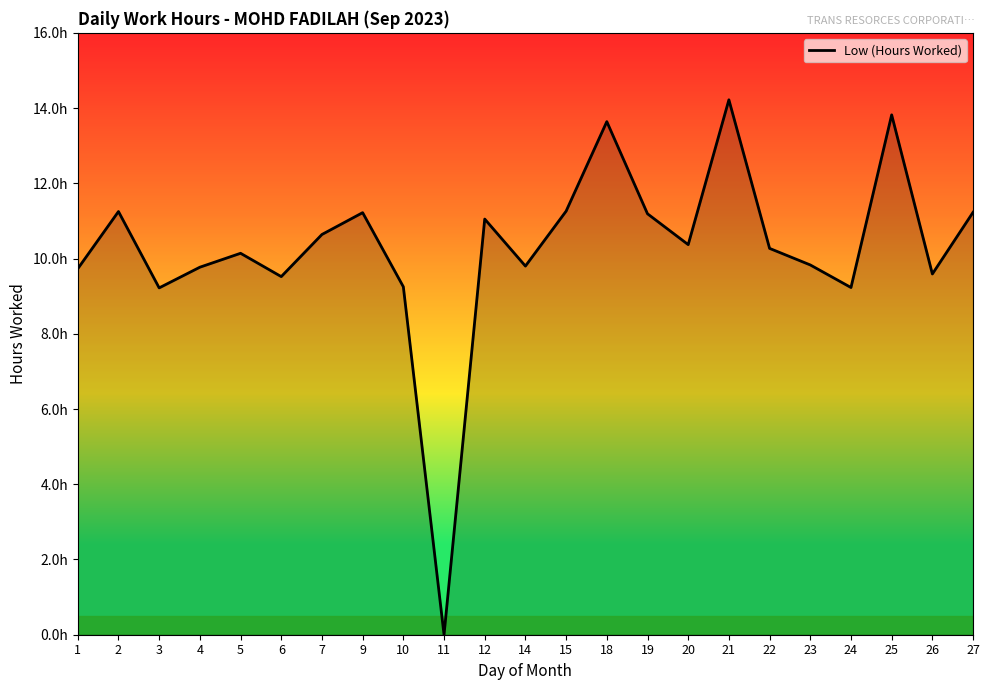

True or false: there are more than 1 points higher than both neighbors.

True